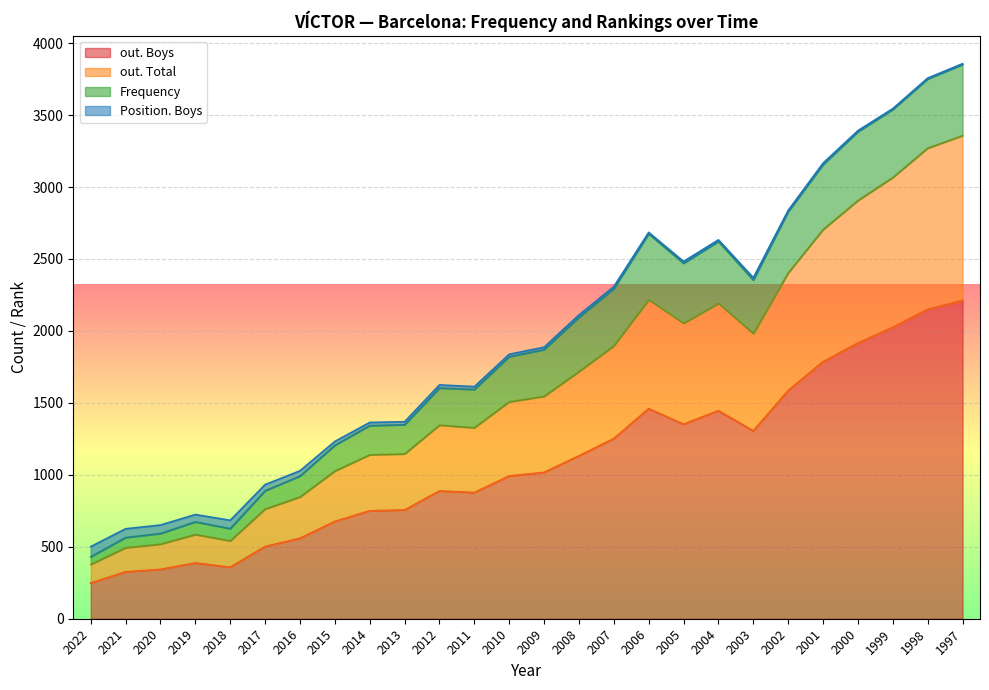

At which category does out. Total reach its first local peak?

2019